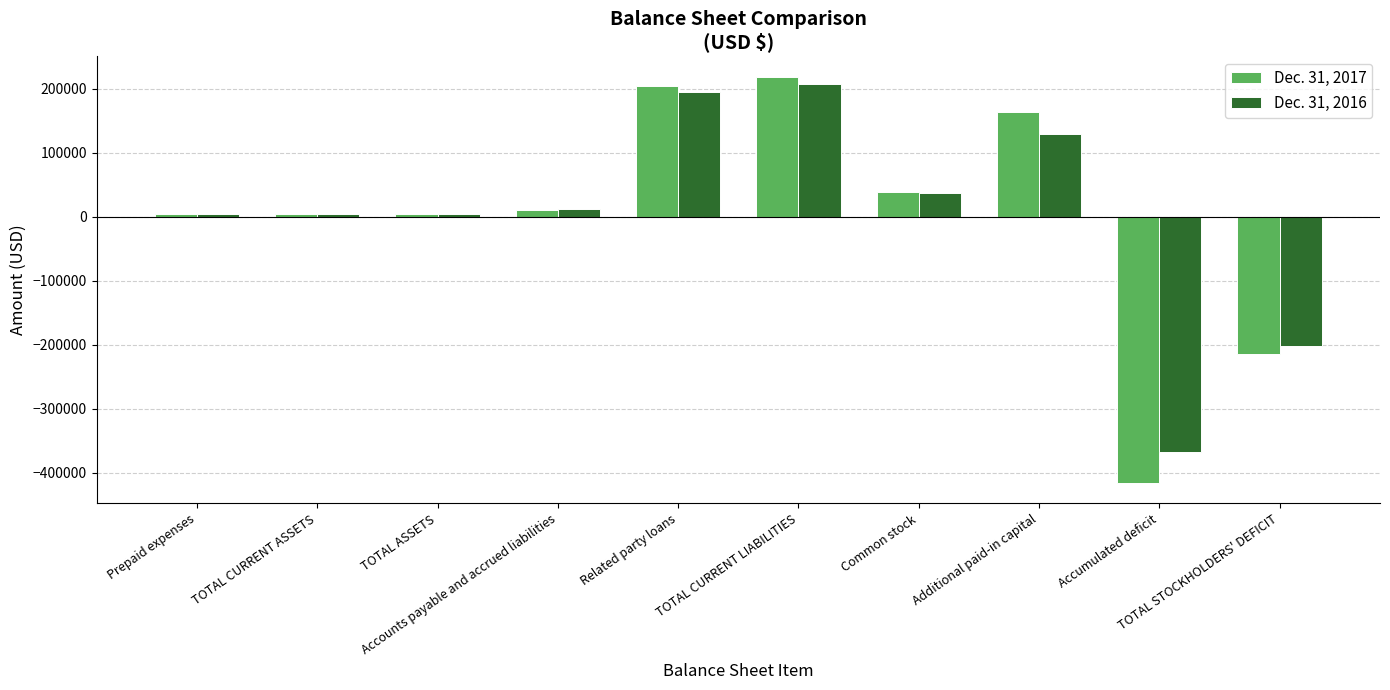

Which series has the widest spread of values?

Dec. 31, 2017